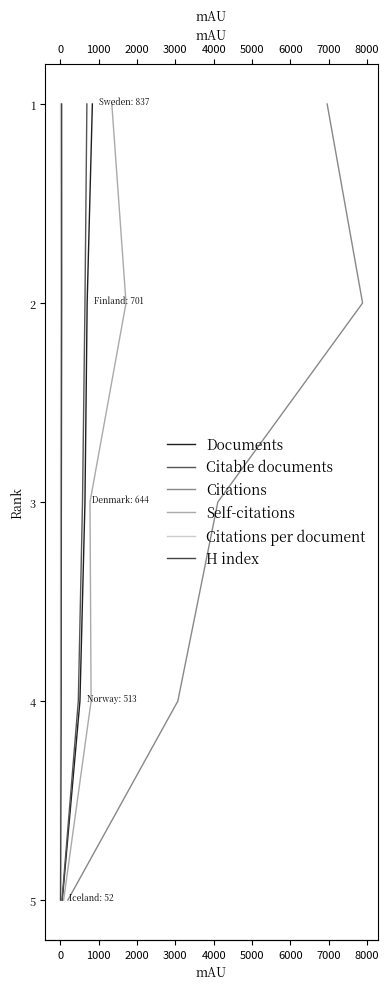

Does the chart display data point markers on the line(s)?

No